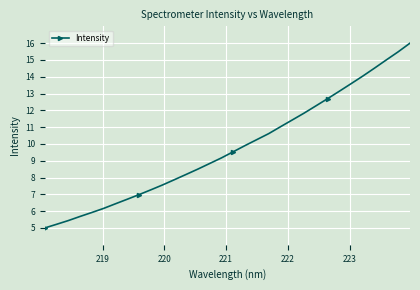

What is the greatest value displayed?

16.0